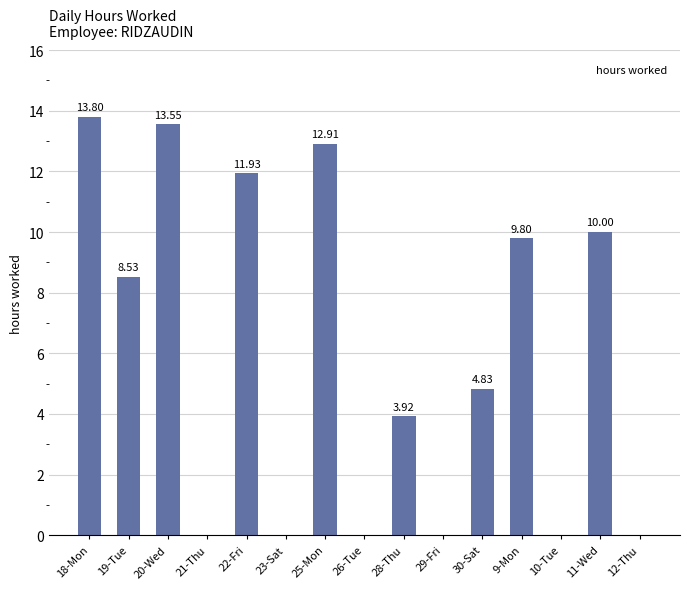

What is the sum of the values at 10-Tue and 25-Mon?

12.9